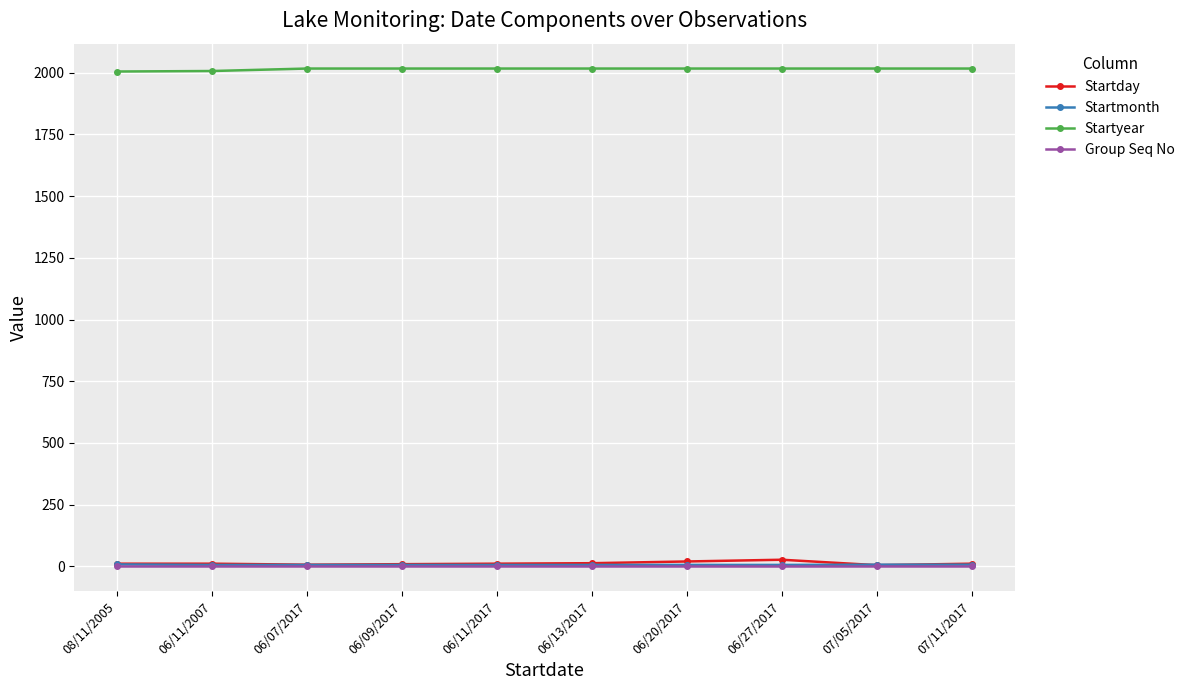

The Startyear series shows 2017 at 06/13/2017. True or false?

True